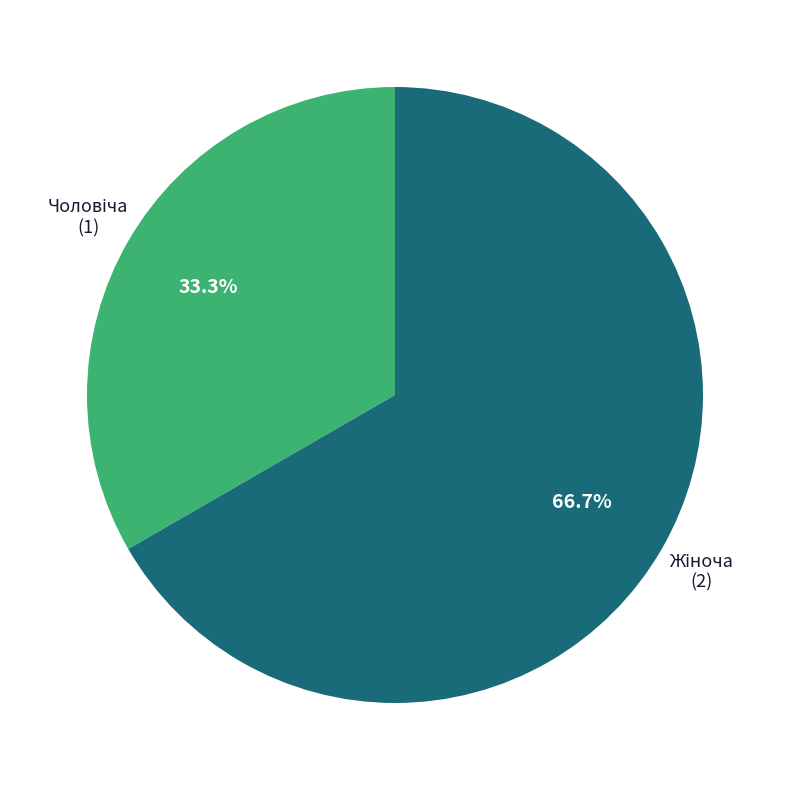

Is there a majority slice in this chart?

Yes